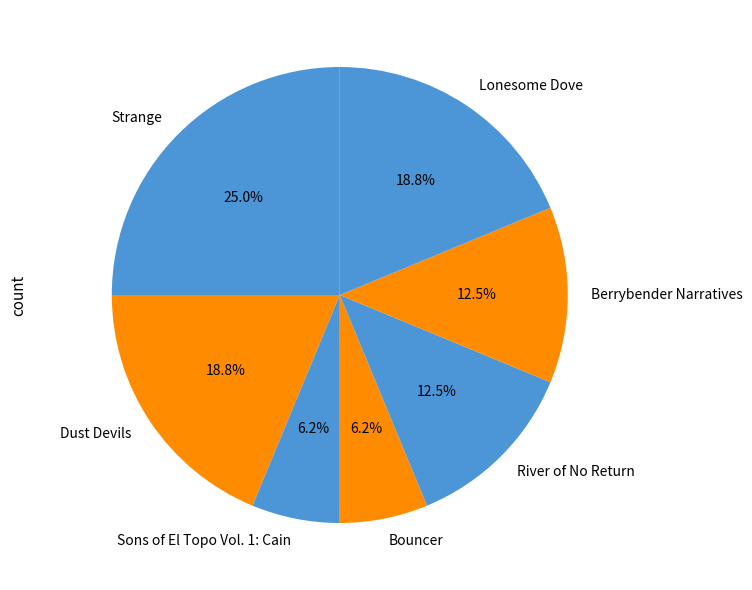

Is the sum of River of No Return and Dust Devils greater than half?

No